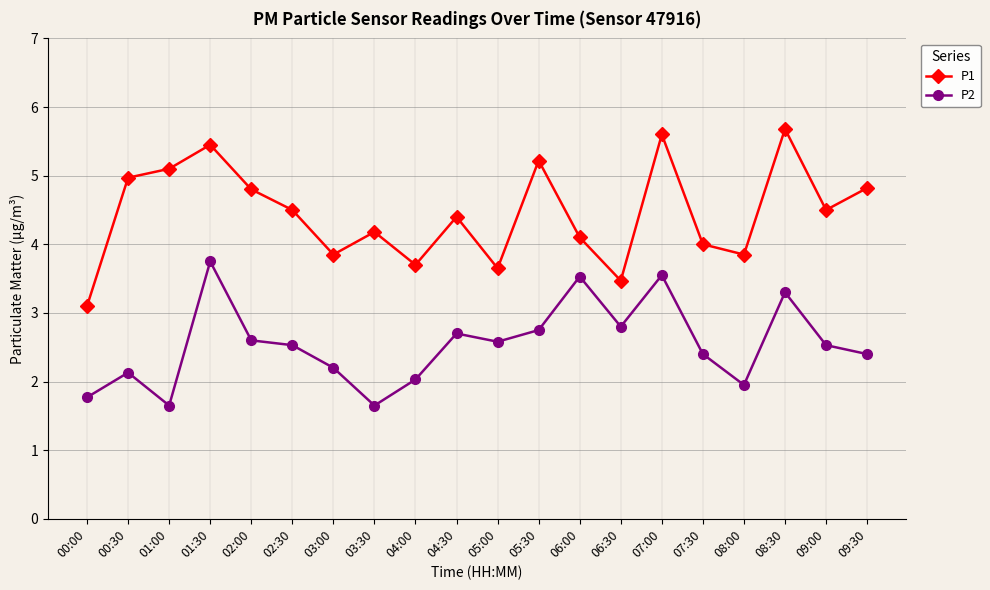

How many data points in P2 are above 2?

16